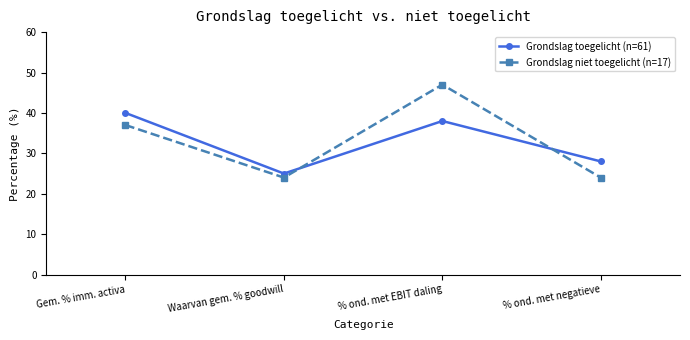

What is the average value of the Grondslag niet toegelicht (n=17) series?

33